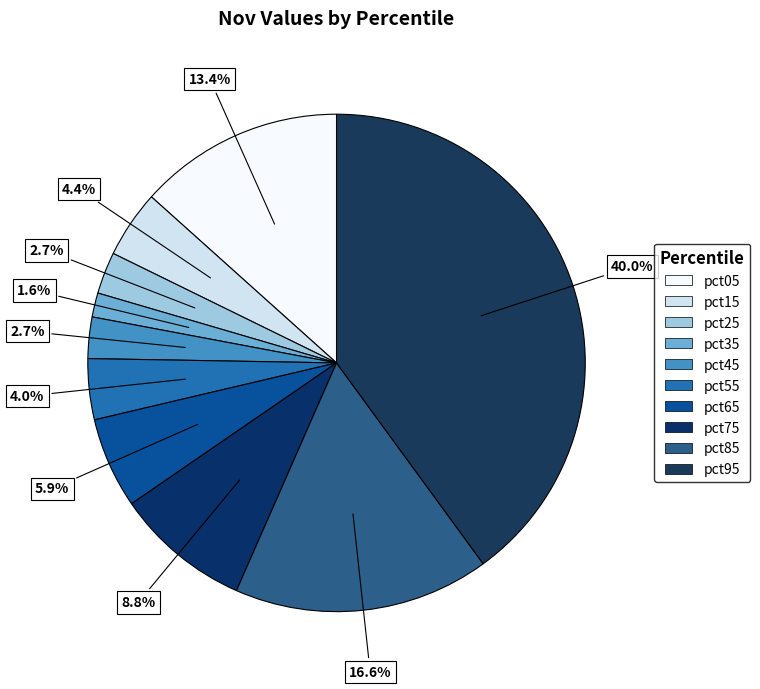

Between pct45 and pct55, which is larger?

pct55